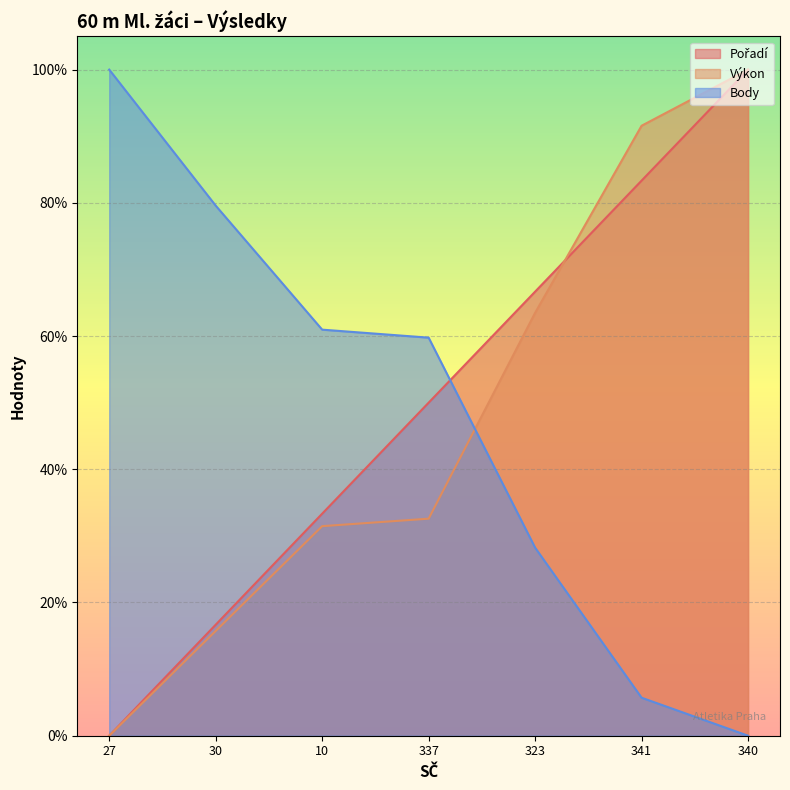

Count the number of categories in the chart.

7